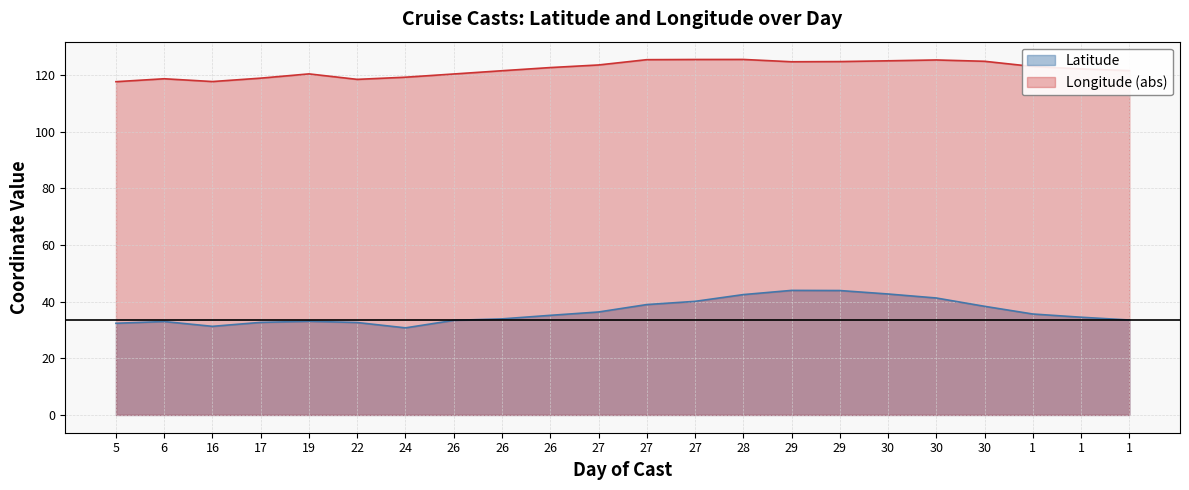

Which series has the widest spread of values?

Latitude